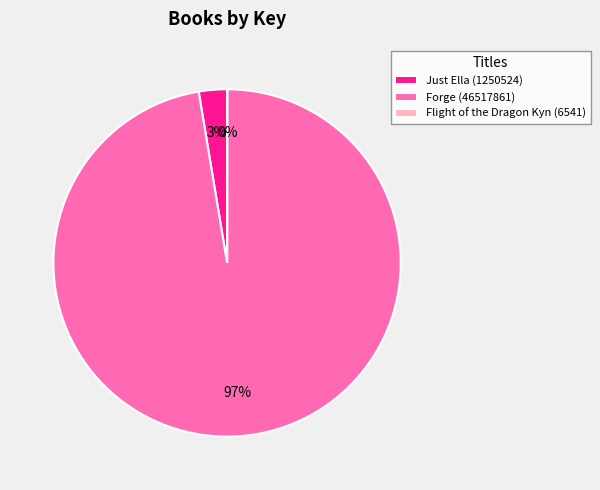

What percentage is the Just Ella (1250524) slice, to the nearest percent?

3%